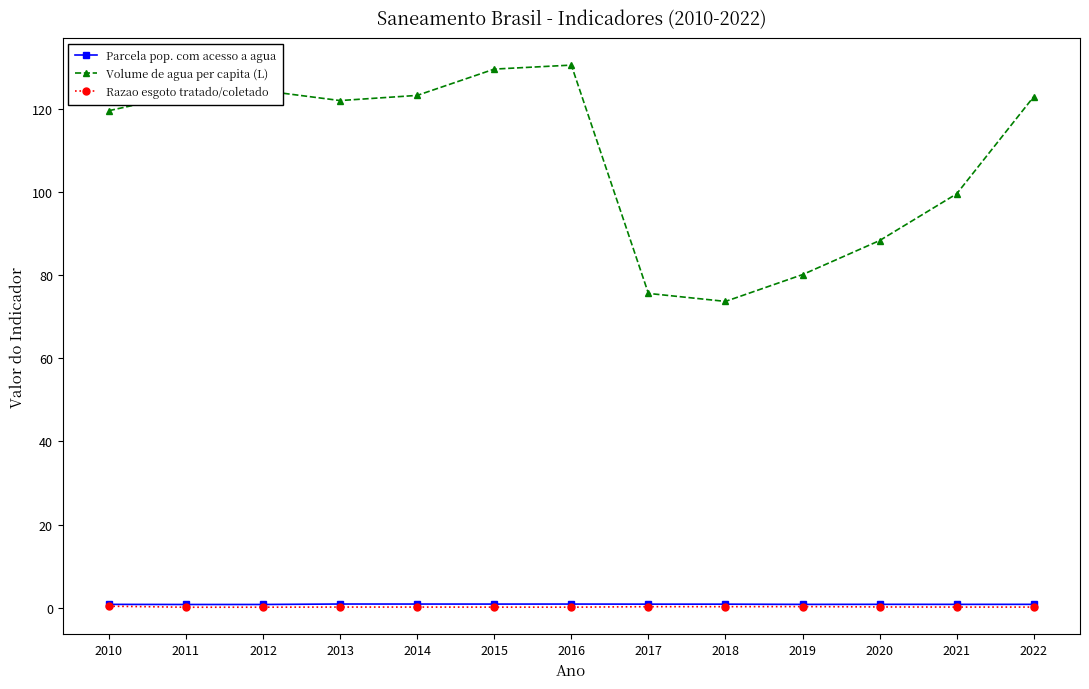

Between 2017 and 2020, which series saw the biggest shift?

Volume de agua per capita (L)